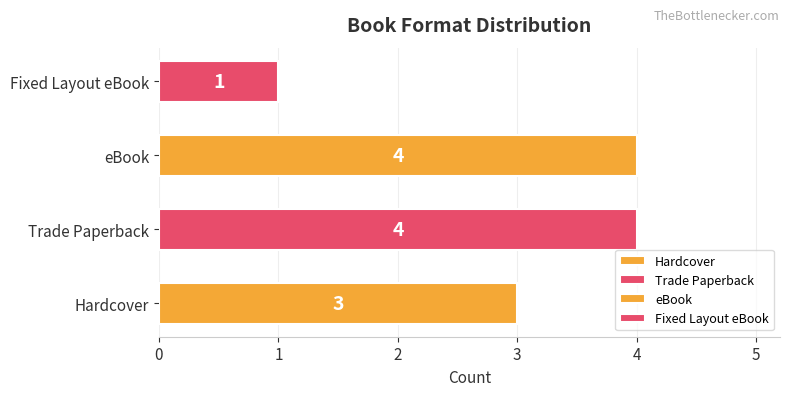

How many bars are there in total?

4